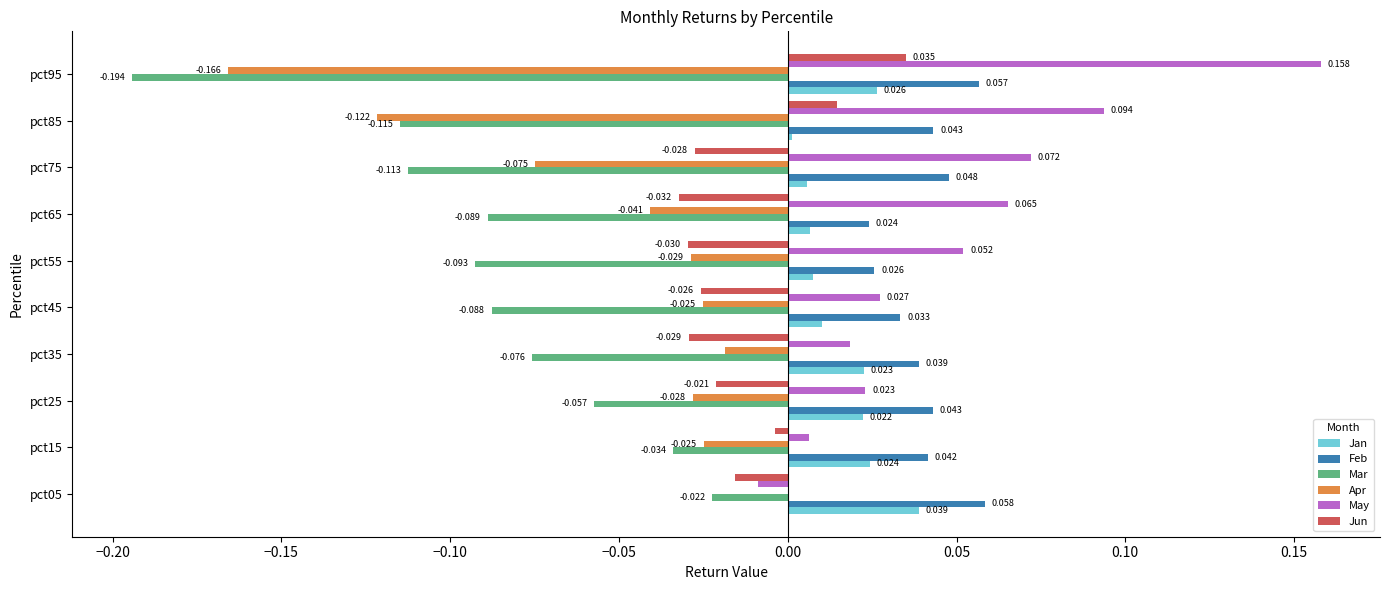

Which series changed the most between pct35 and pct45?

Jan